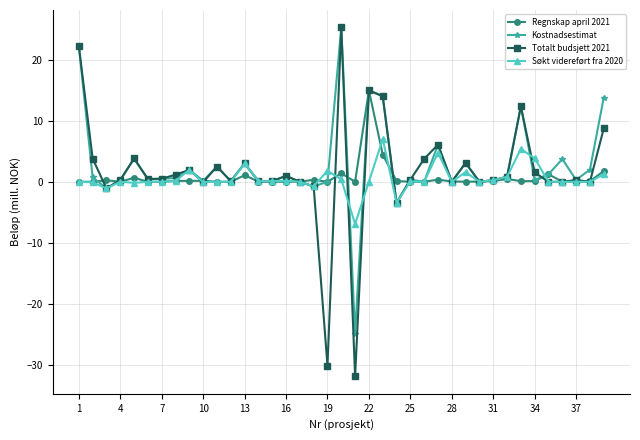

What is the difference between the second highest and second lowest values in the Kostnadsestimat series?

25.9